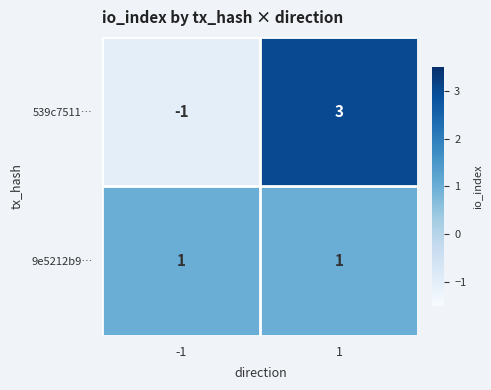

List the series in order of their peak value, lowest first.

9e5212b9…, 539c7511…